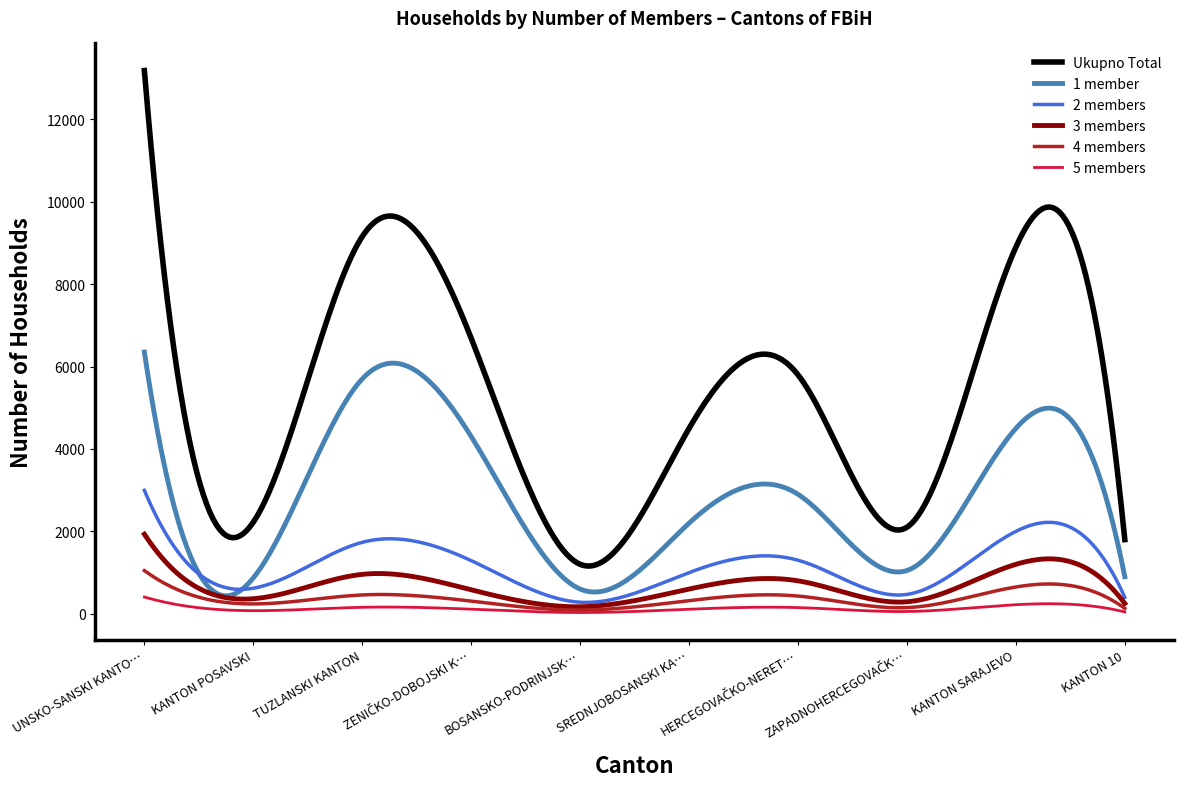

What are all the series names shown in the legend?

Ukupno Total, 1 member, 2 members, 3 members, 4 members, 5 members